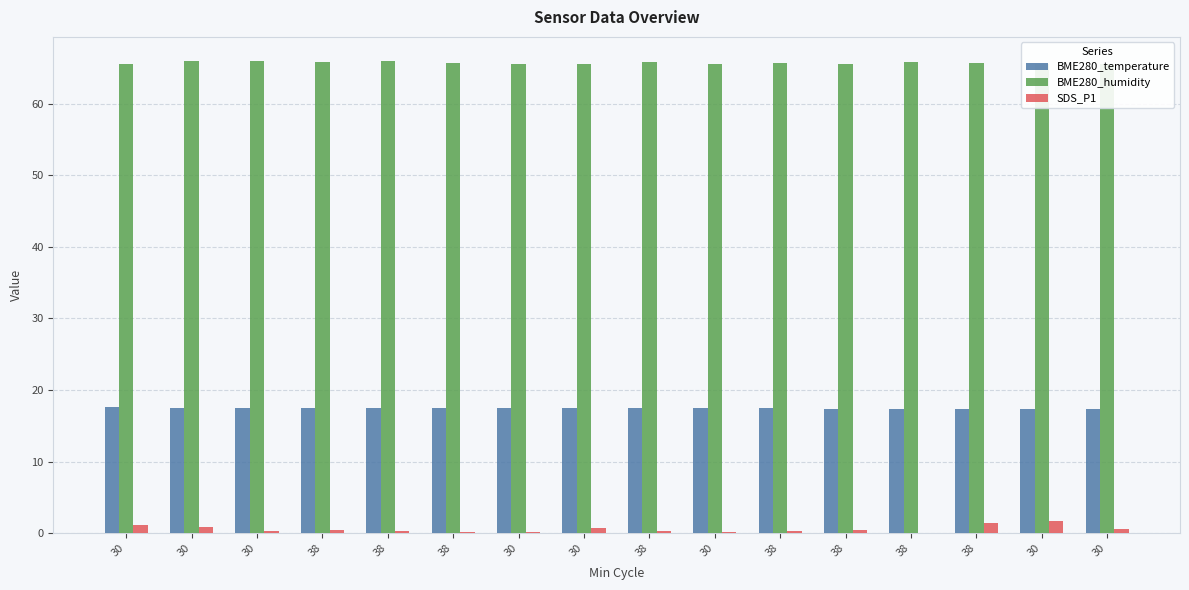

Is the value of BME280_humidity at 38 greater than the value of SDS_P1 at 38?

Yes